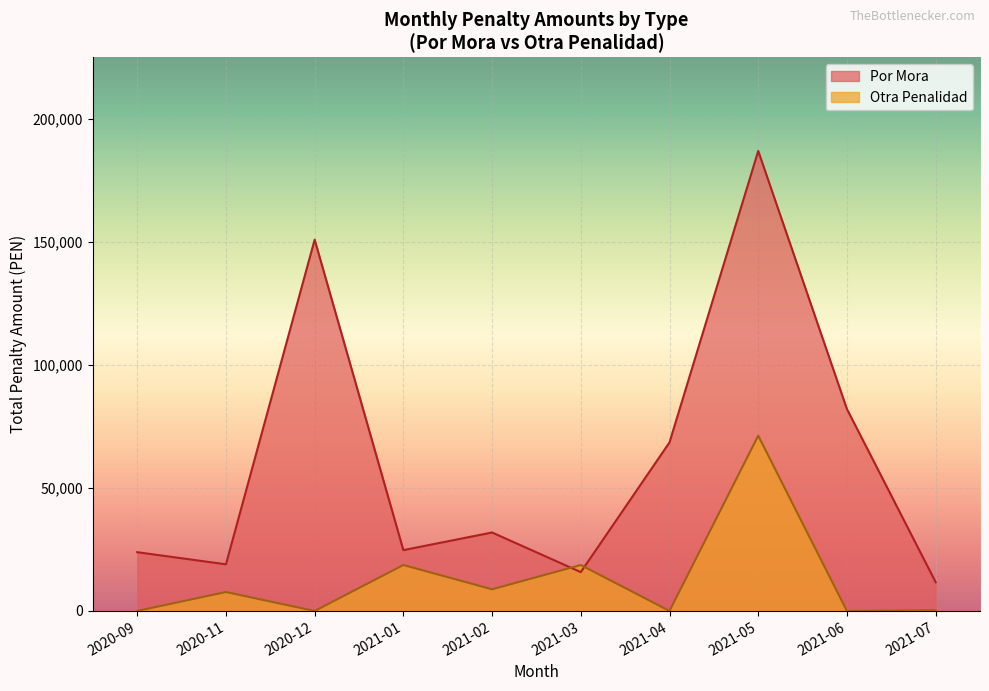

Where do Por Mora and Otra Penalidad first cross each other?

2021-02 and 2021-03